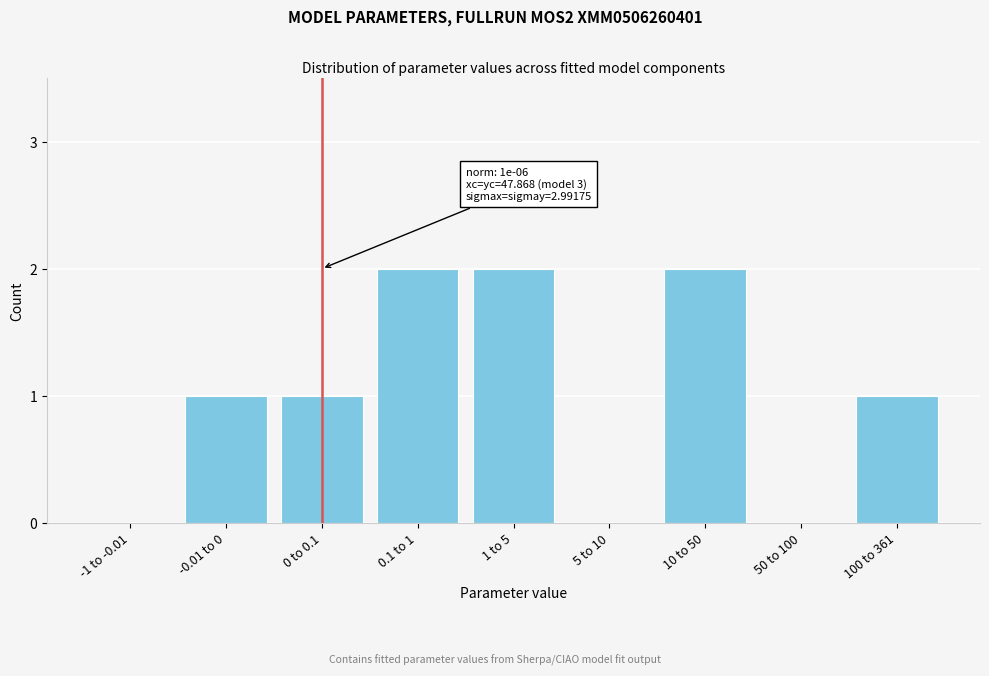

Reading right to left, what are all the values shown in this chart?

100 to 361=1	50 to 100=0	10 to 50=2	5 to 10=0	1 to 5=2	0.1 to 1=2	0 to 0.1=1	-0.01 to 0=1	-1 to -0.01=0